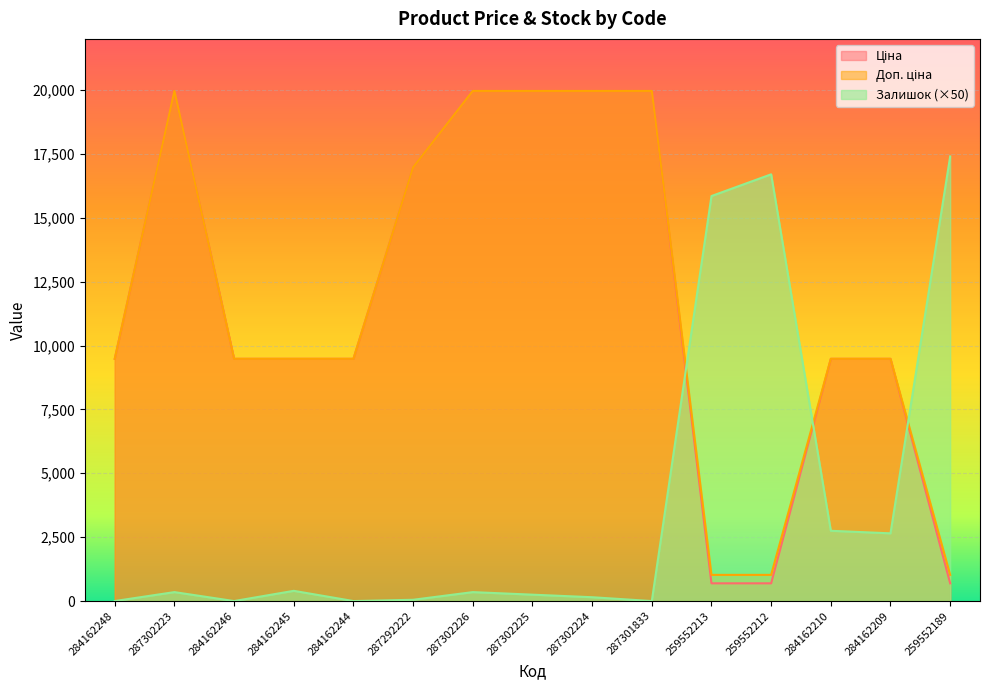

At which category is the sum across all series the highest?

287302223